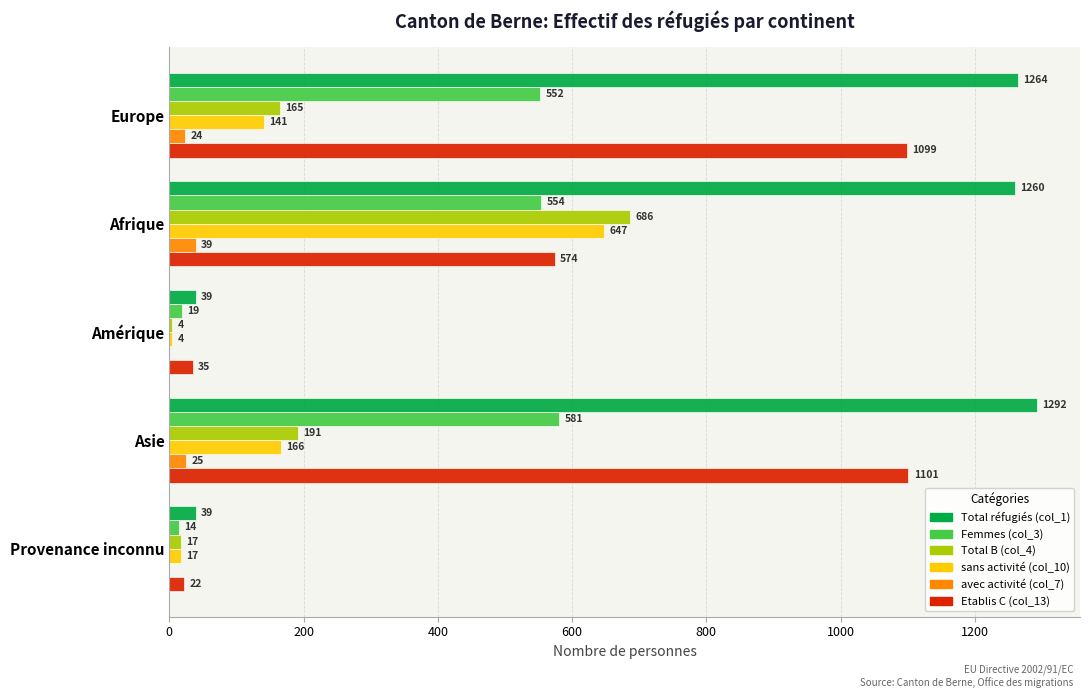

At which label is Total B (col_4) closest to 345?

Asie